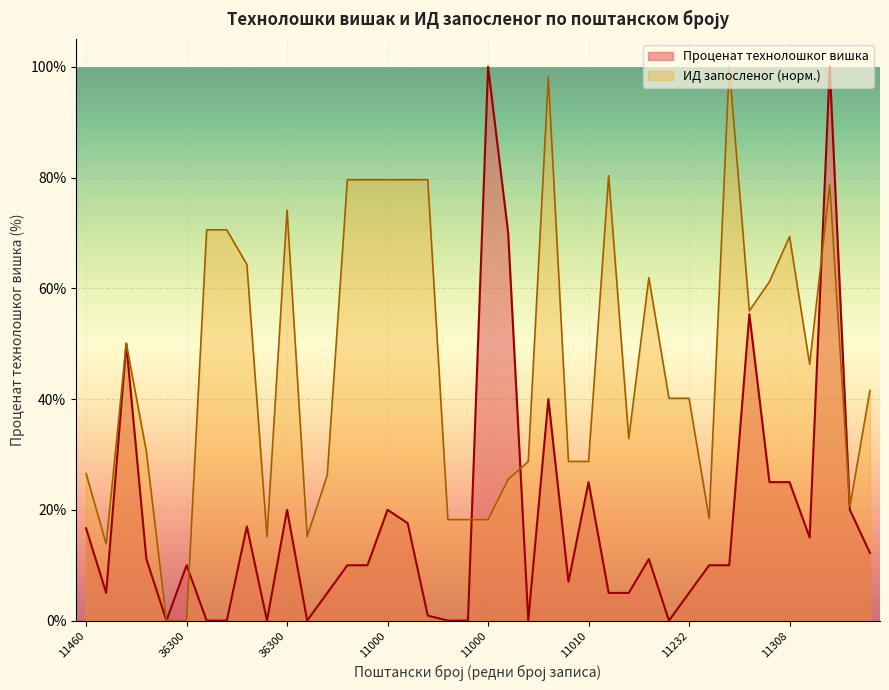

Where does the Проценат технолошког вишка series first go above 10?

11460